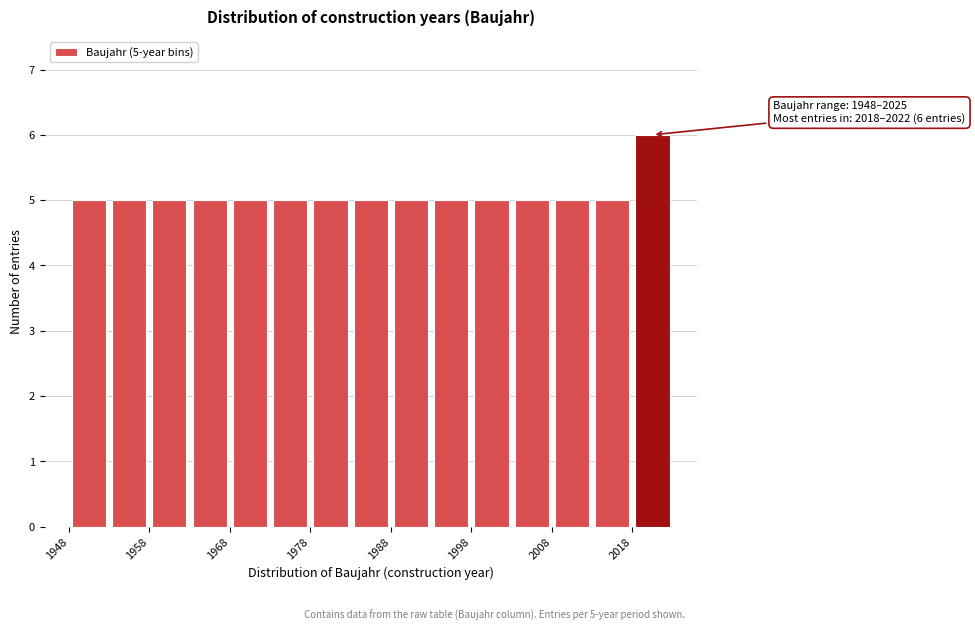

Which range on the x-axis has the tallest bar?

2018 to 2023